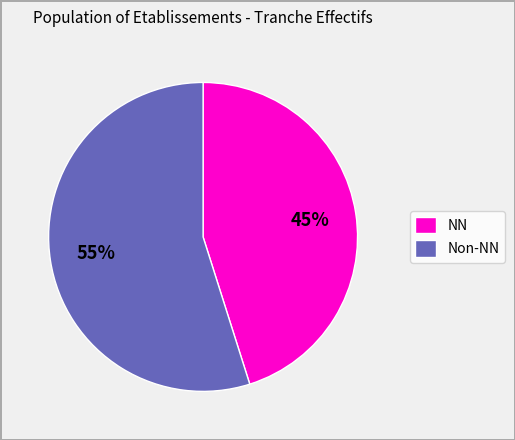

Is the sum of NN and Non-NN greater than half?

Yes